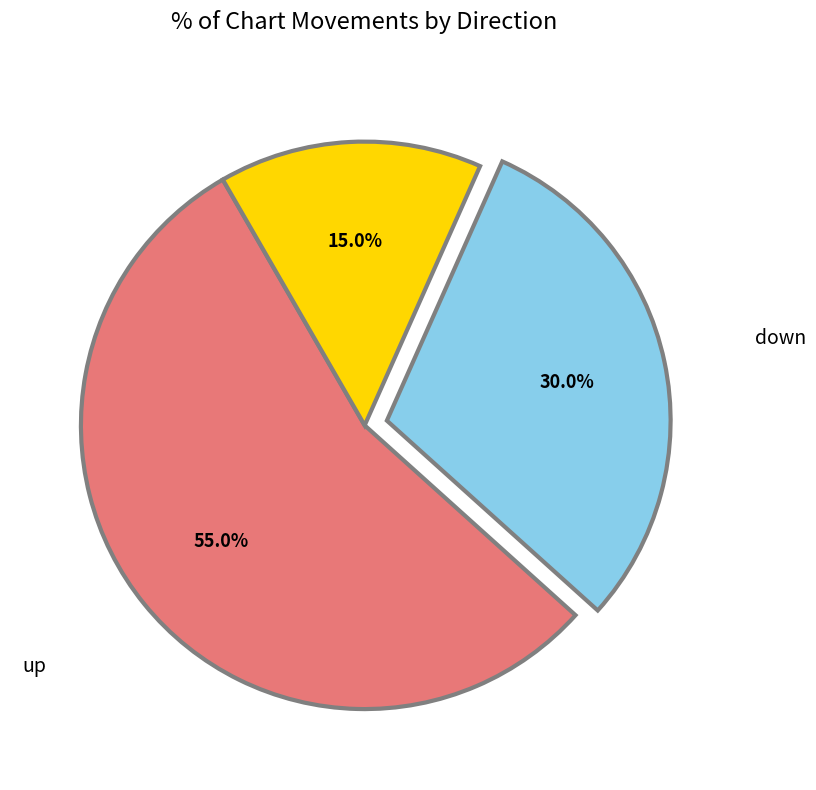

To the nearest percent, what is the average slice percentage?

33%